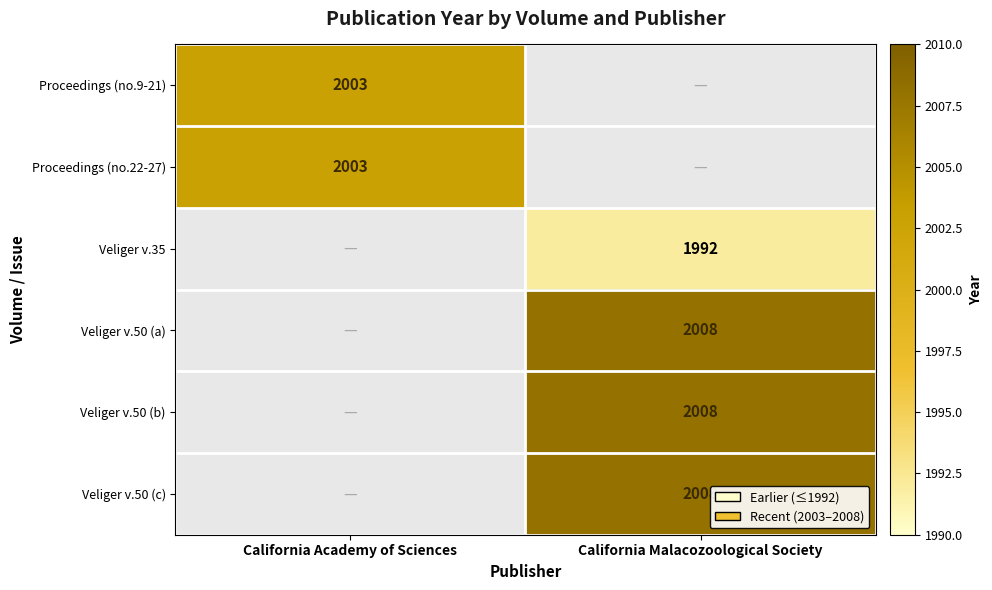

How many data points does each series have?

2